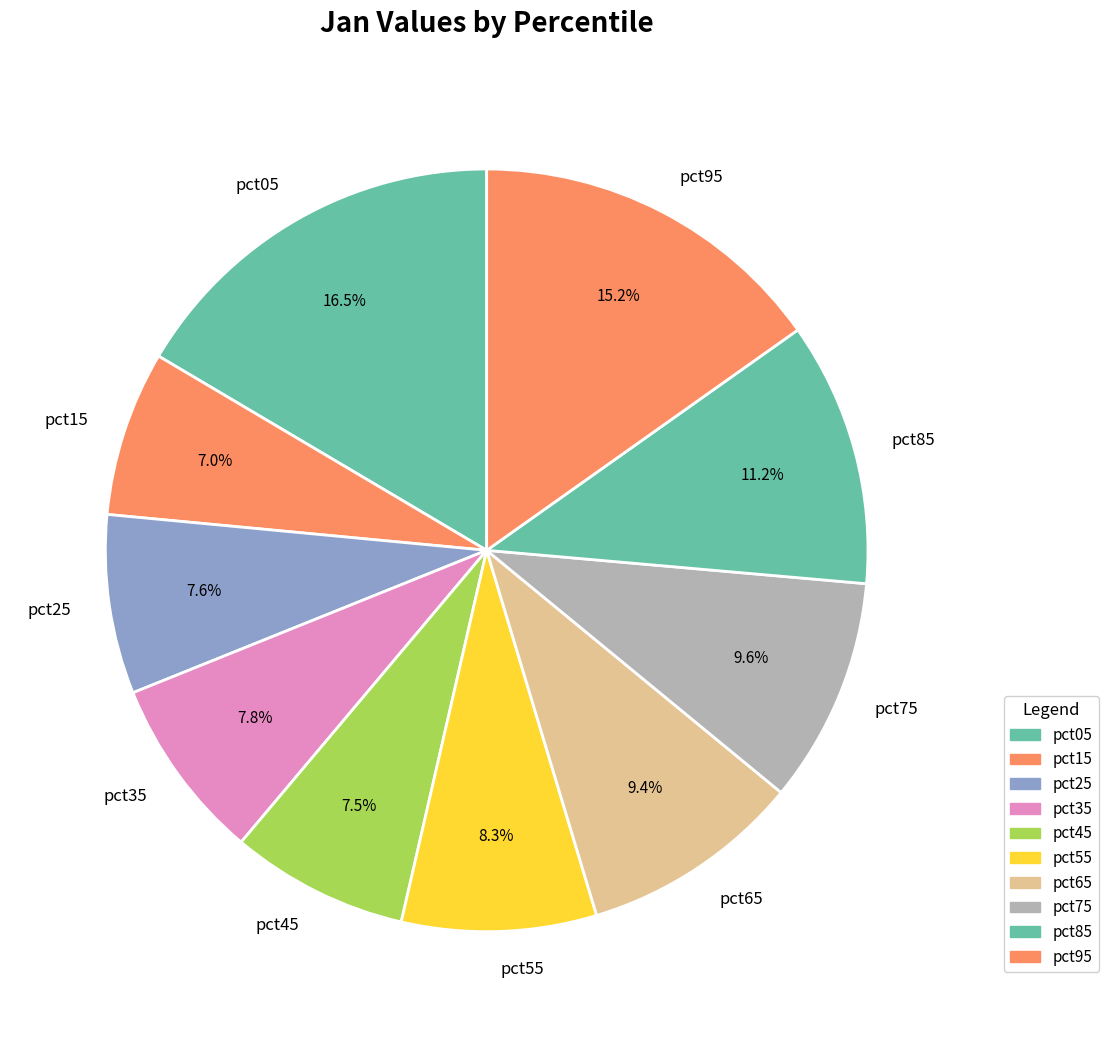

Is it true that pct55 is 8% of the pie?

True